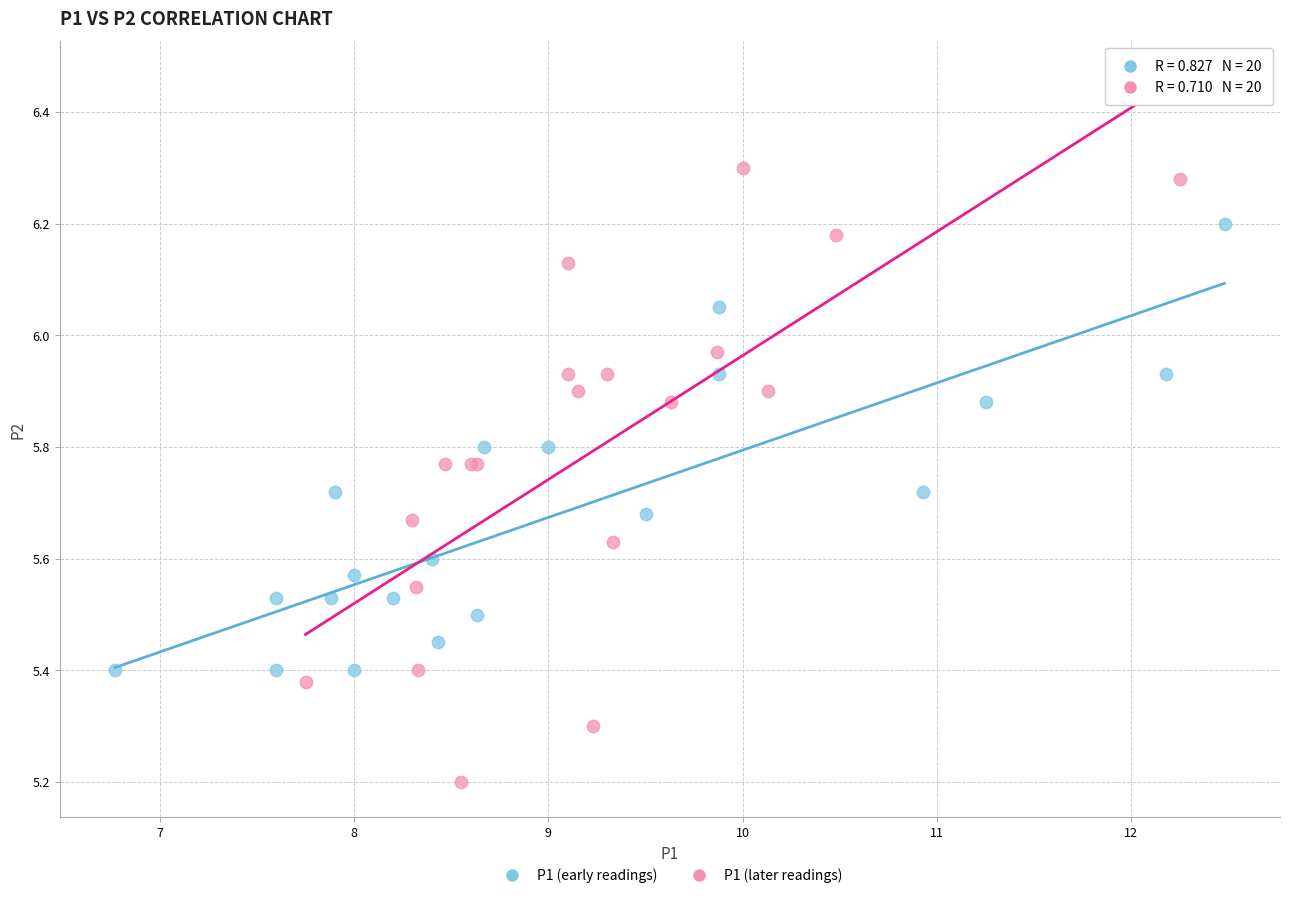

Which series reaches the minimum Y coordinate?

P1 (later readings)